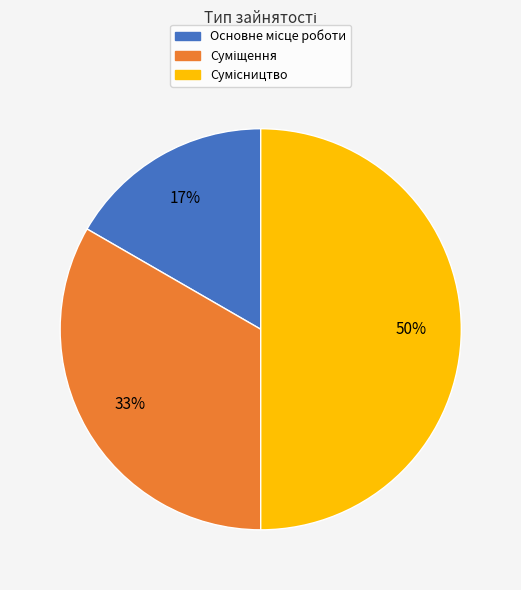

To the nearest percent, what is the difference between the largest and smallest slice percentages?

33%